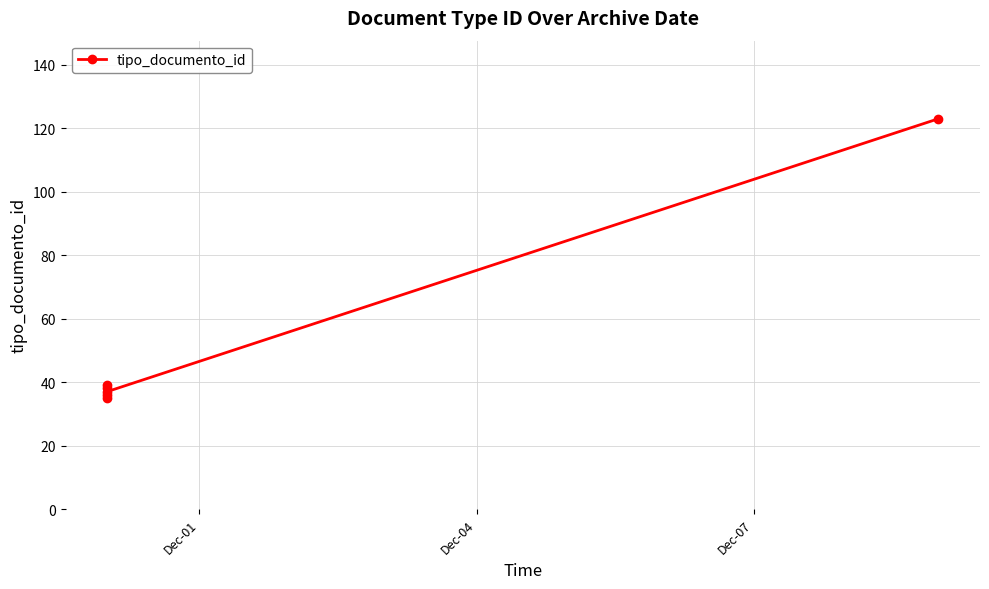

What is the value of the 4th point from the left?

39